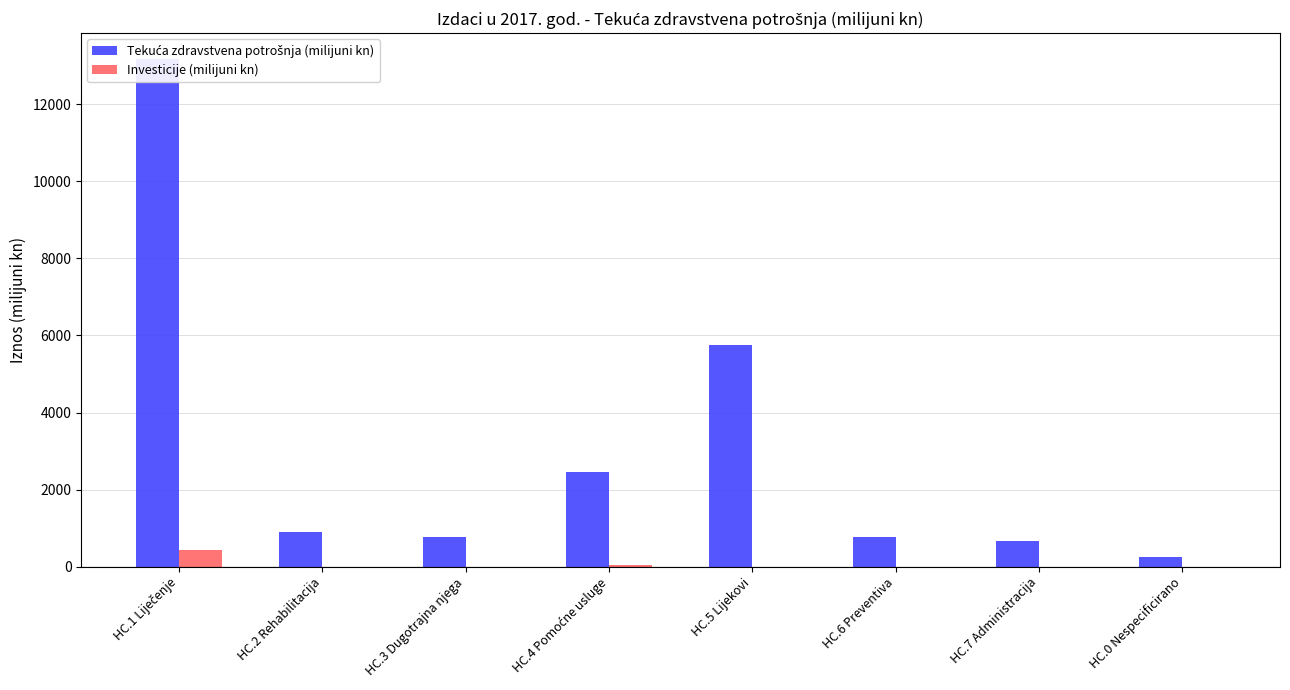

At which category is the sum across all series the highest?

HC.1 Liječenje